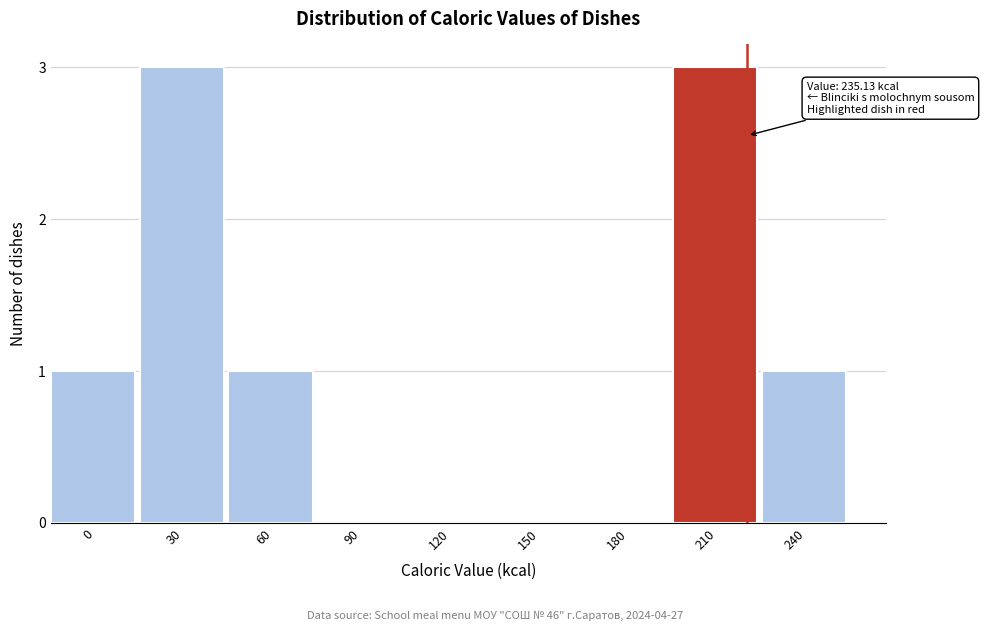

Reading right to left, transcribe all the data shown in this chart.

240=1	210=3	180=0	150=0	120=0	90=0	60=1	30=3	0=1